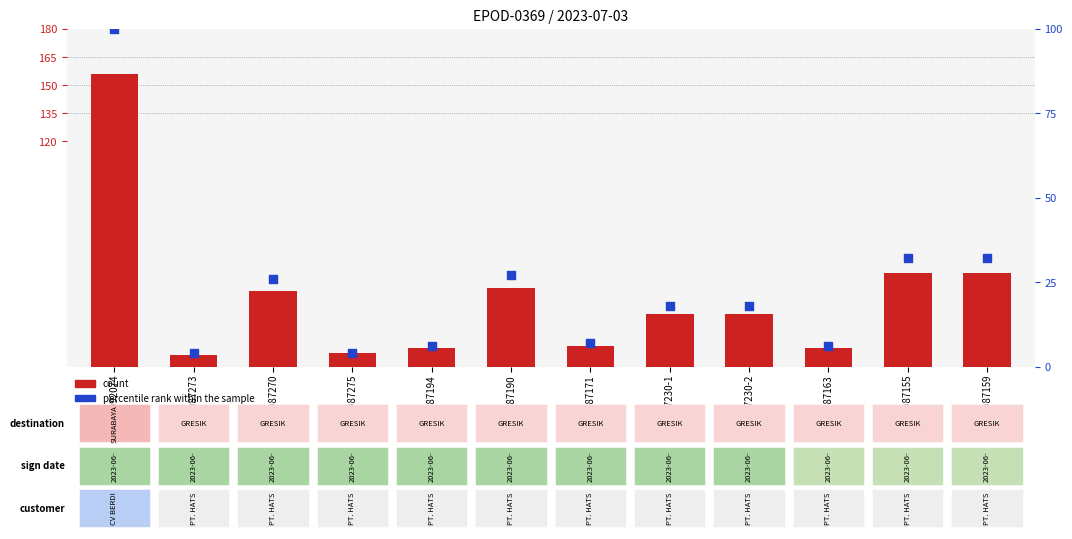

Which series has the largest total across all categories?

count